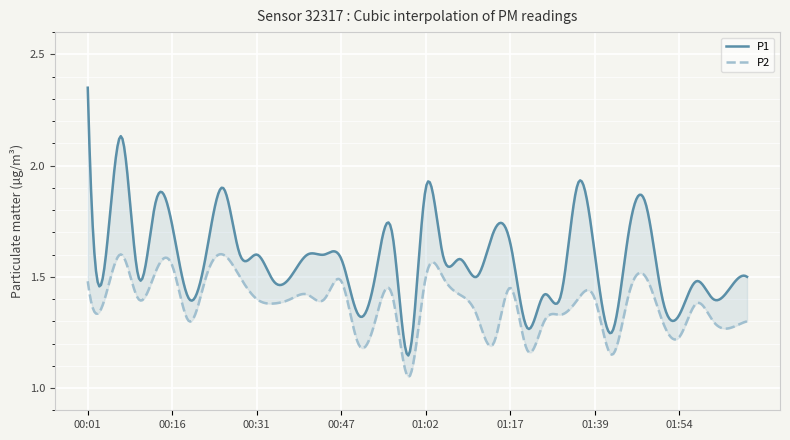

How many interior local valleys does the P2 series have?

12